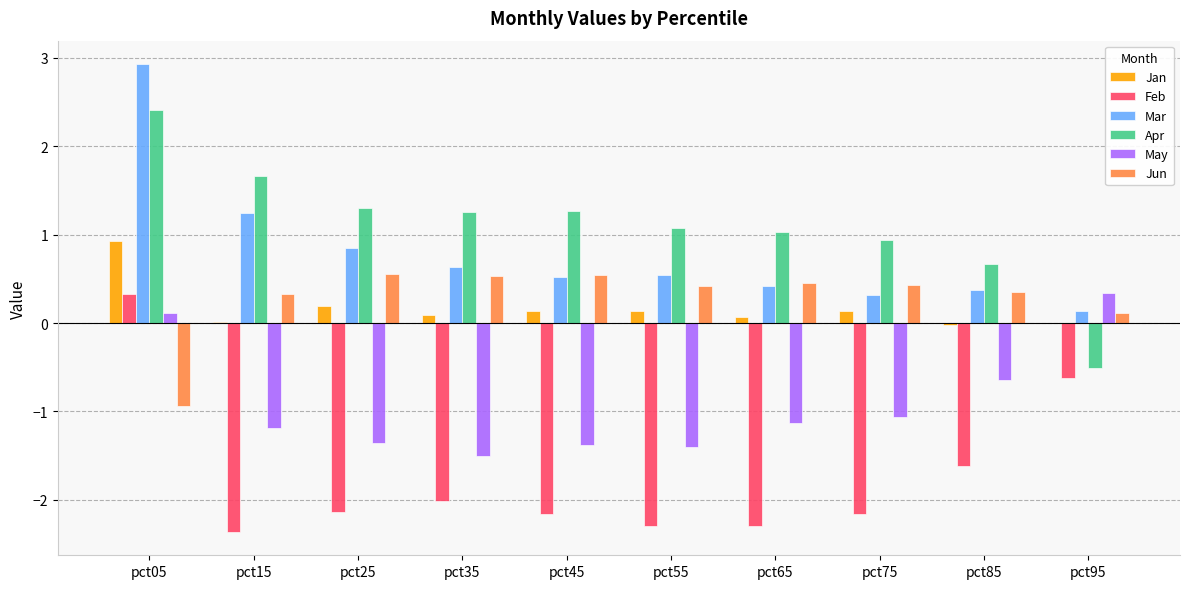

How many groups of bars are there?

10